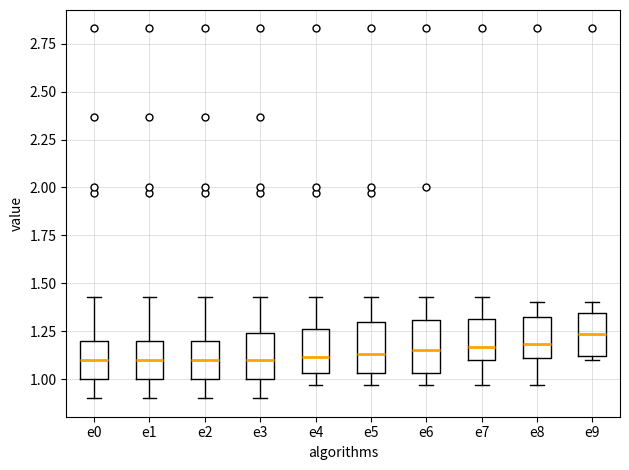

Reading left to right, read every box against the y-axis: the position of its median line, the range the box covers, and the ends of its whiskers. The values are not printed on the chart, so give them approximately, as read against the axis.

e0: median 1.10, box 1.00 to 1.20, whiskers 0.90 to 1.45
e1: median 1.10, box 1.00 to 1.20, whiskers 0.90 to 1.45
e2: median 1.10, box 1.00 to 1.20, whiskers 0.90 to 1.45
e3: median 1.10, box 1.00 to 1.25, whiskers 0.90 to 1.45
e4: median 1.10, box 1.05 to 1.25, whiskers 0.95 to 1.45
e5: median 1.15, box 1.05 to 1.30, whiskers 0.95 to 1.45
e6: median 1.15, box 1.05 to 1.30, whiskers 0.95 to 1.45
e7: median 1.15, box 1.10 to 1.30, whiskers 0.95 to 1.45
e8: median 1.20, box 1.10 to 1.30, whiskers 0.95 to 1.40
e9: median 1.25, box 1.10 to 1.35, whiskers 1.10 (just below the box's lower edge) to 1.40